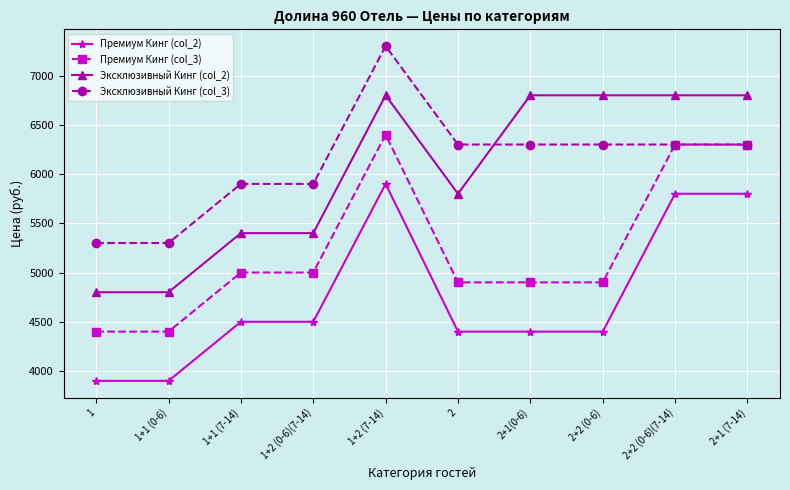

How many distinct data groups are displayed?

4